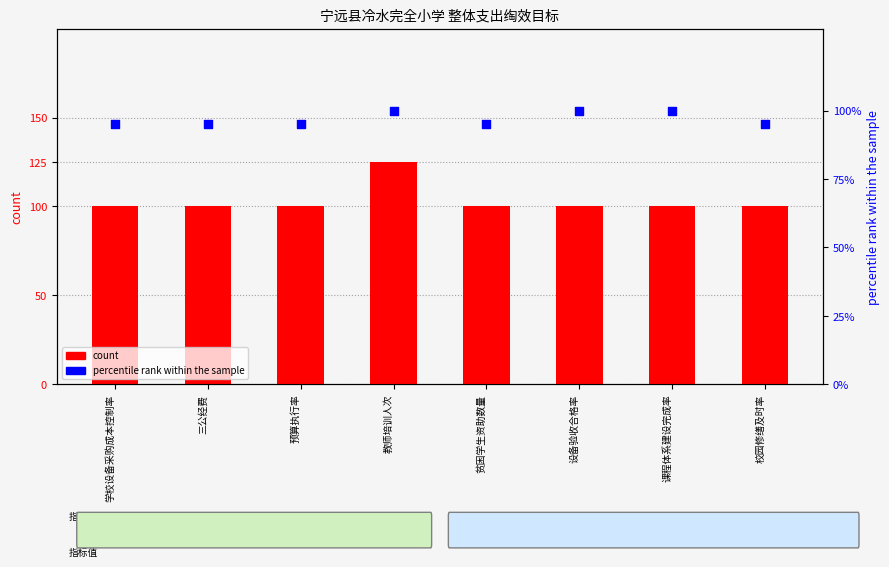

At how many categories does at least one series exceed 121?

1